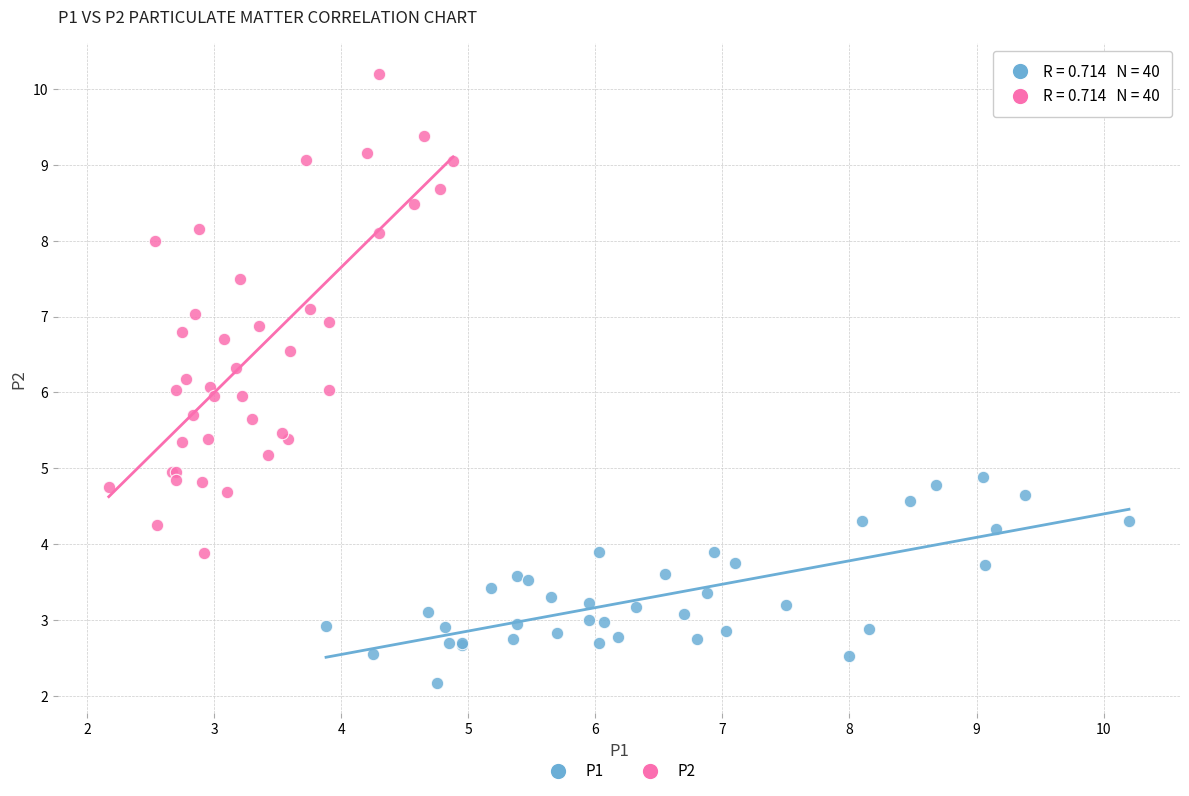

Which series has the widest spread of Y values?

P2